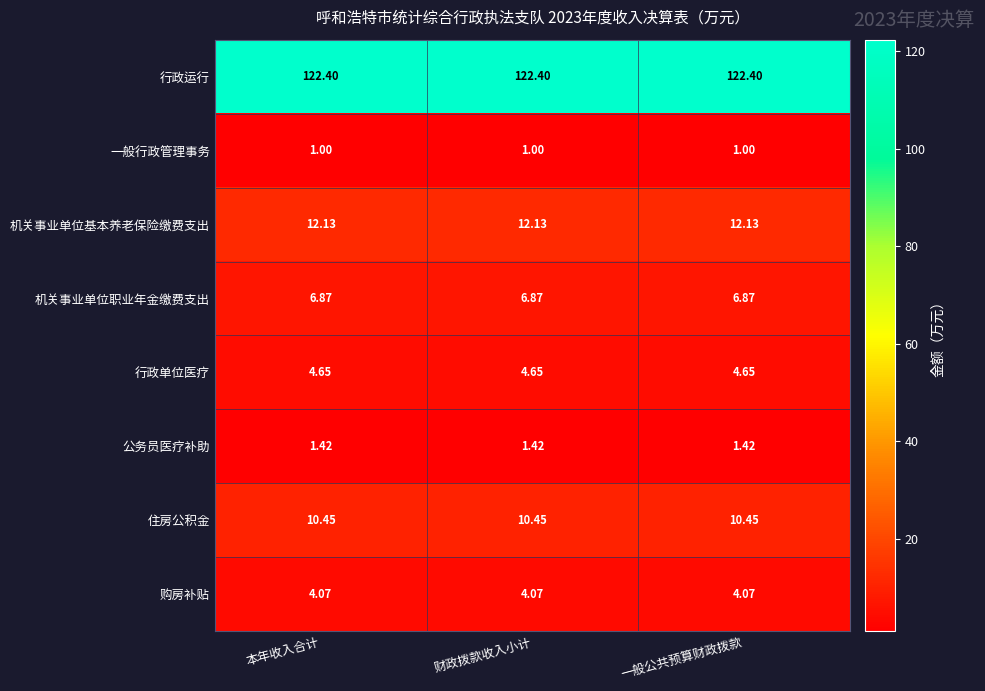

What is the total value across all series at 财政拨款收入小计?

163.0